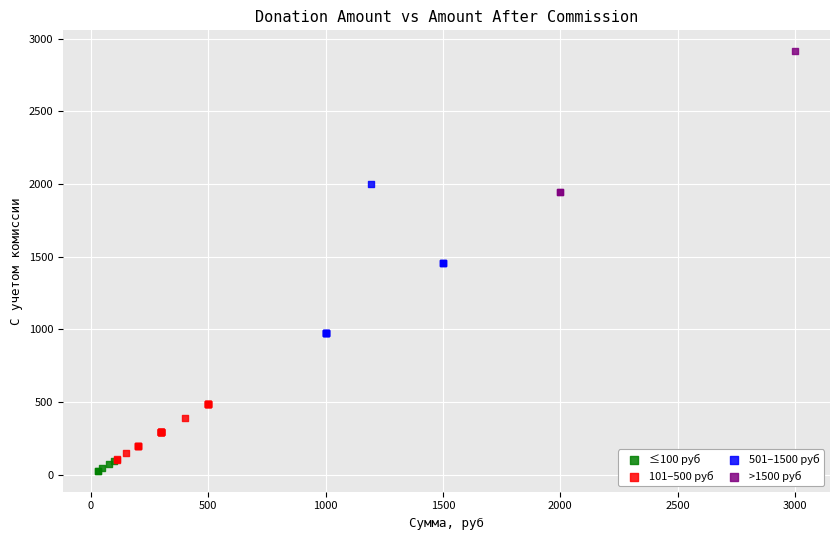

Which series reaches the maximum Y coordinate?

>1500 руб